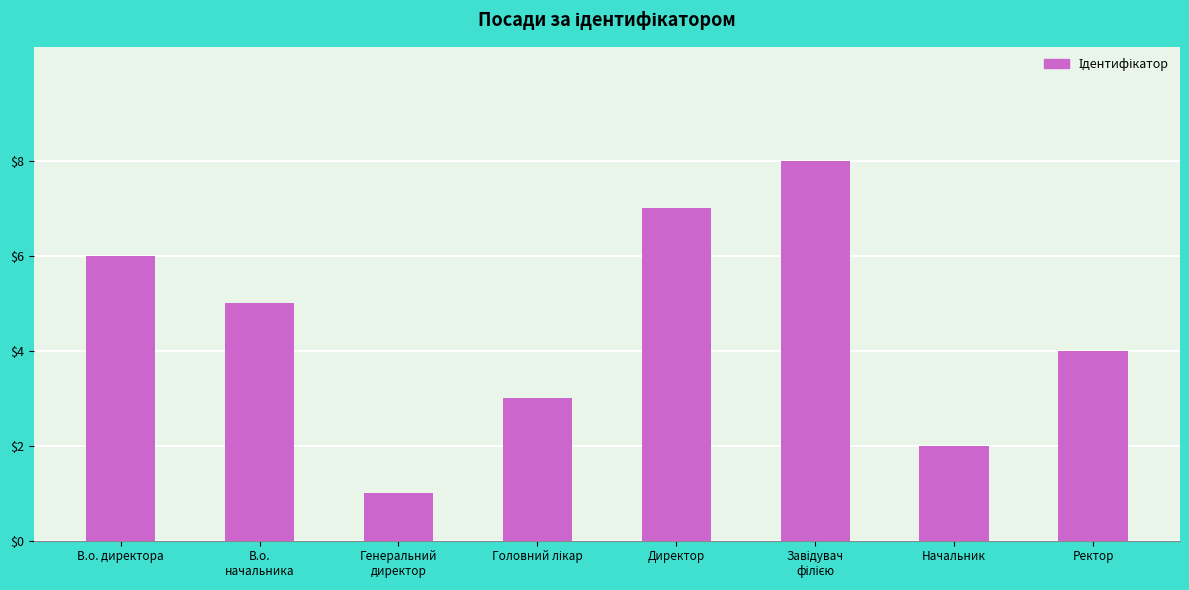

What is the difference between the second highest and minimum values?

6